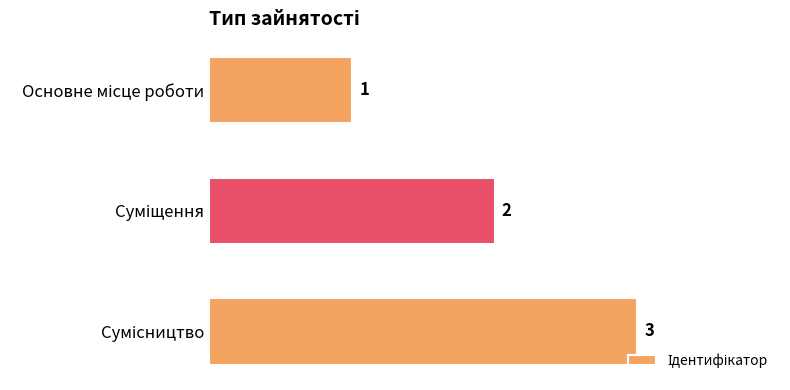

Count the values in the range 1 to 3.

3